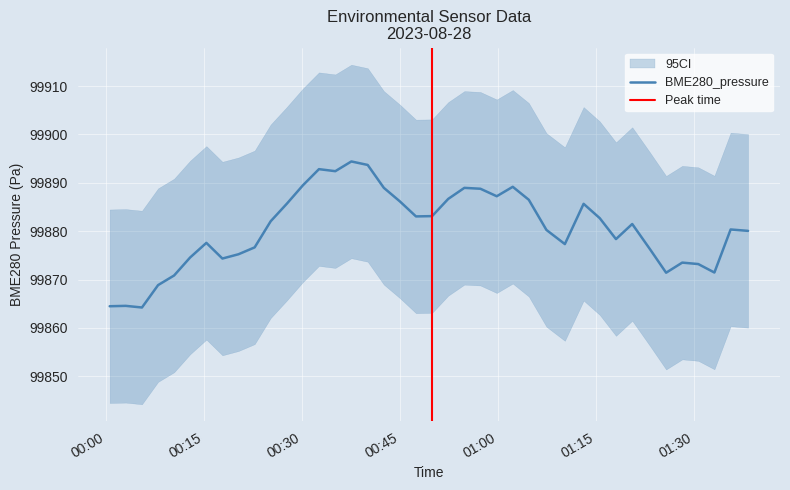

What is the minimum value for BME280_pressure?

99864.2